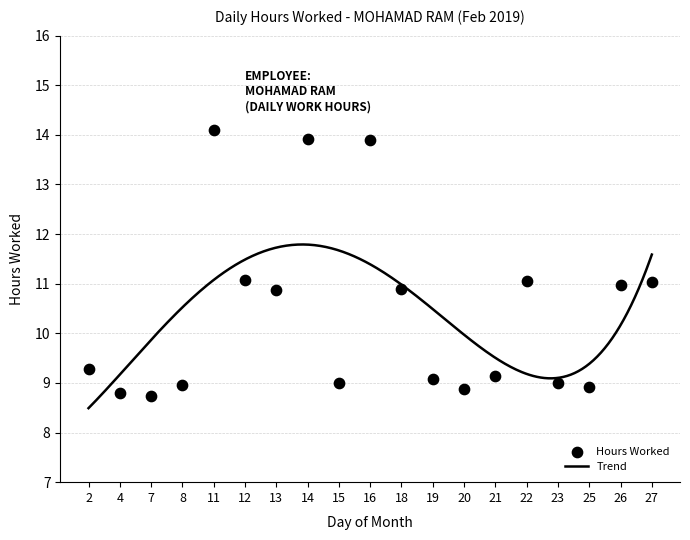

What is the ratio of the value at 2 to the value at 19?

1.0